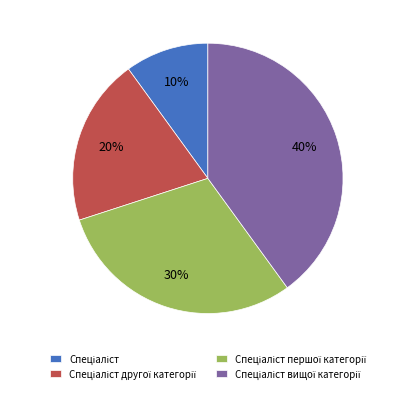

To the nearest percent, what is the difference between the largest and smallest slice percentages?

30%